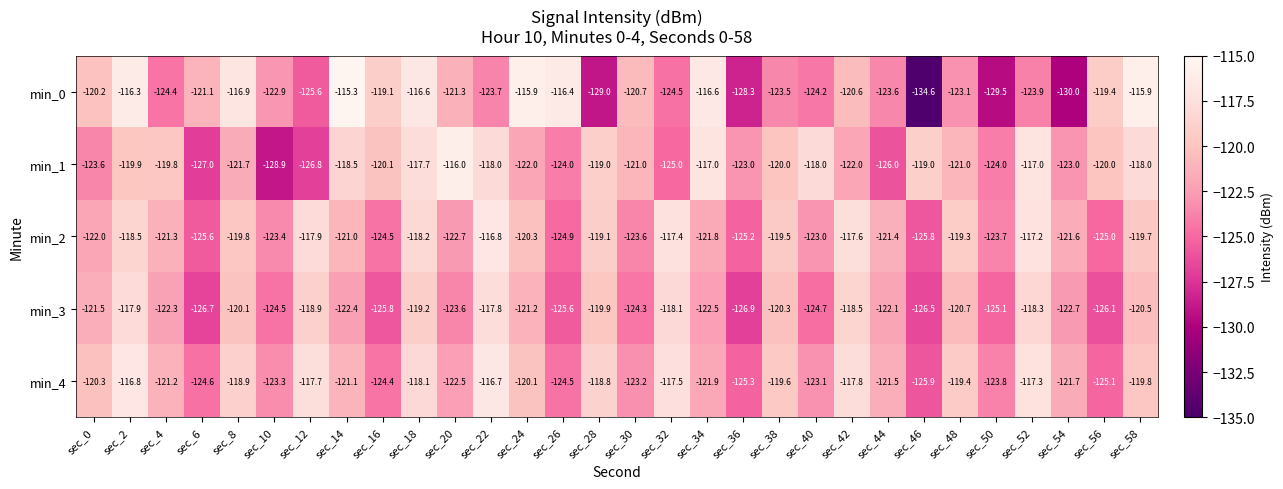

Which series changed the most between sec_18 and sec_50?

min_0